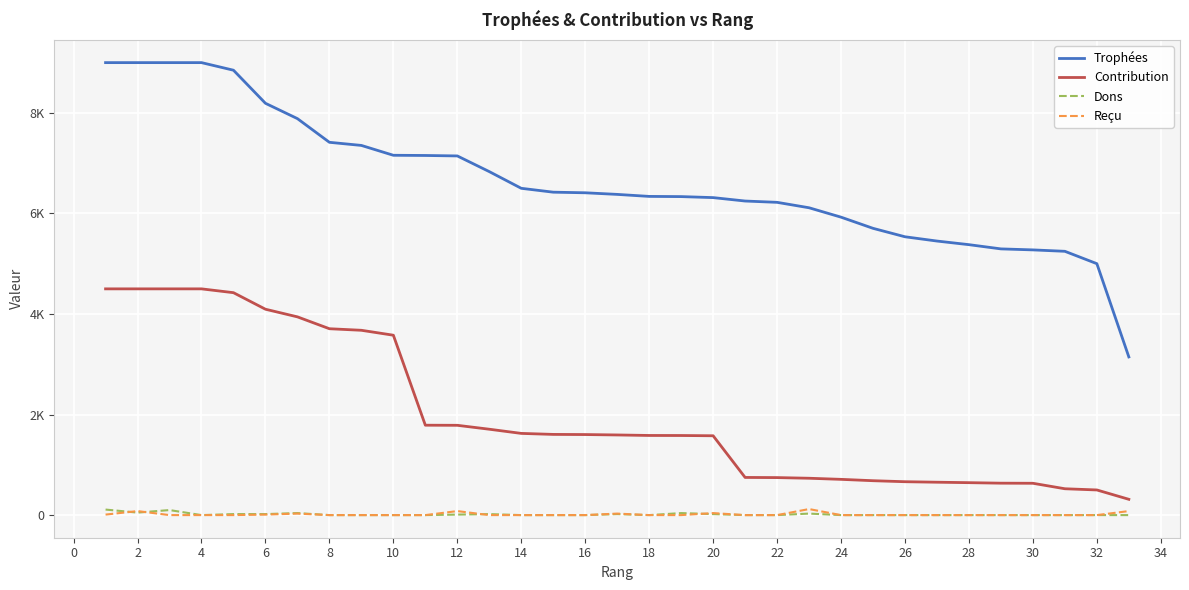

What are all the series names shown in the legend?

Trophées, Contribution, Dons, Reçu